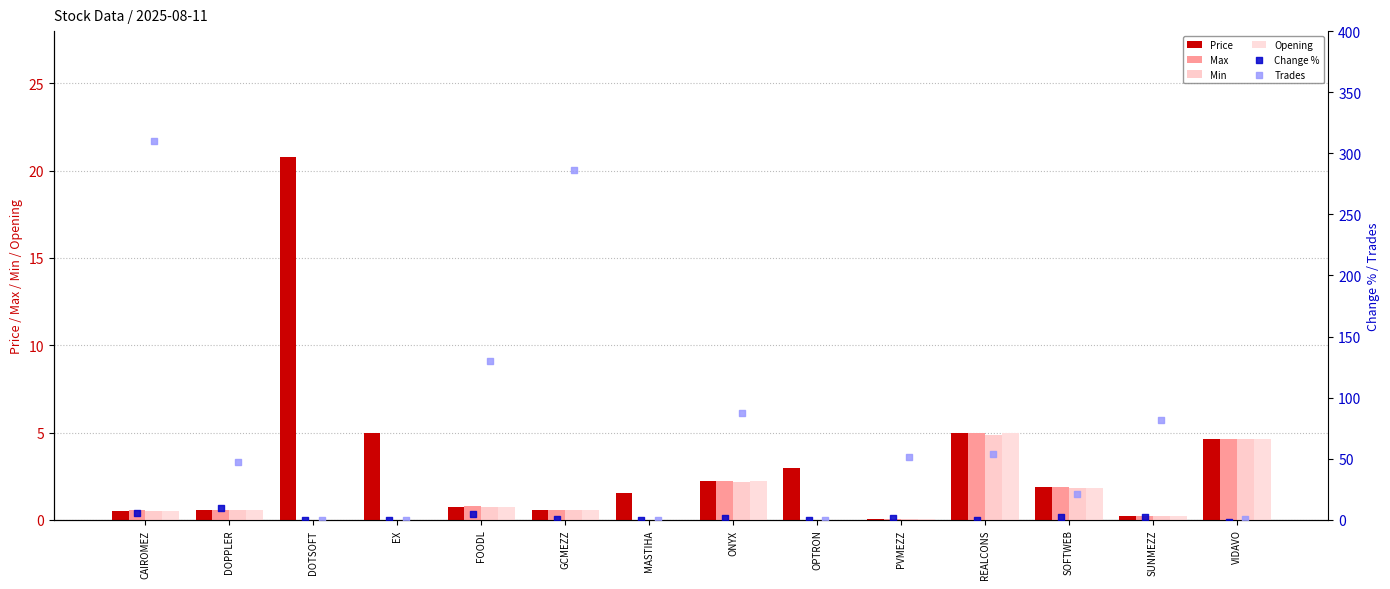

Which series contains the highest Y value?

Trades